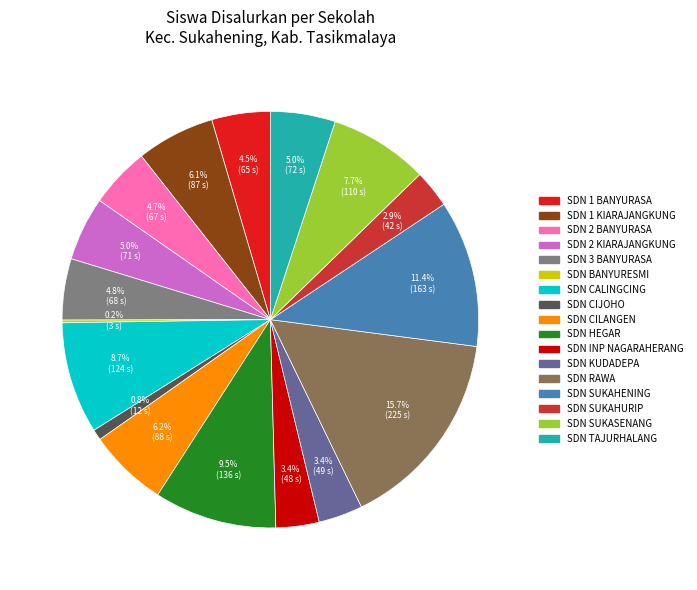

To the nearest percent, what is the difference between the largest and smallest slice percentages?

16%